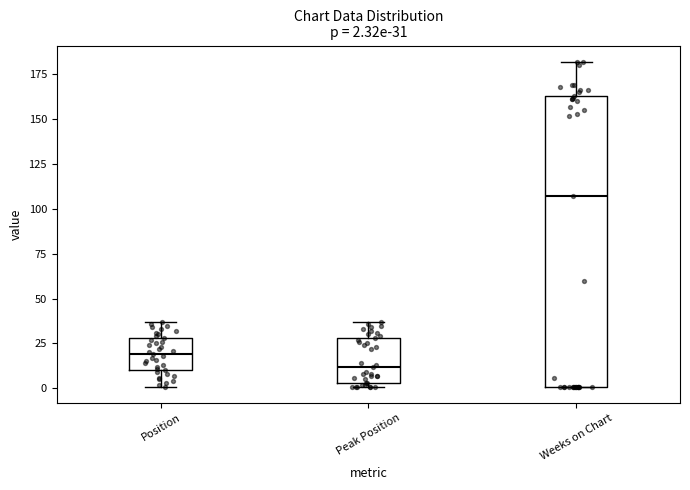

Which box has the highest median line?

Weeks on Chart